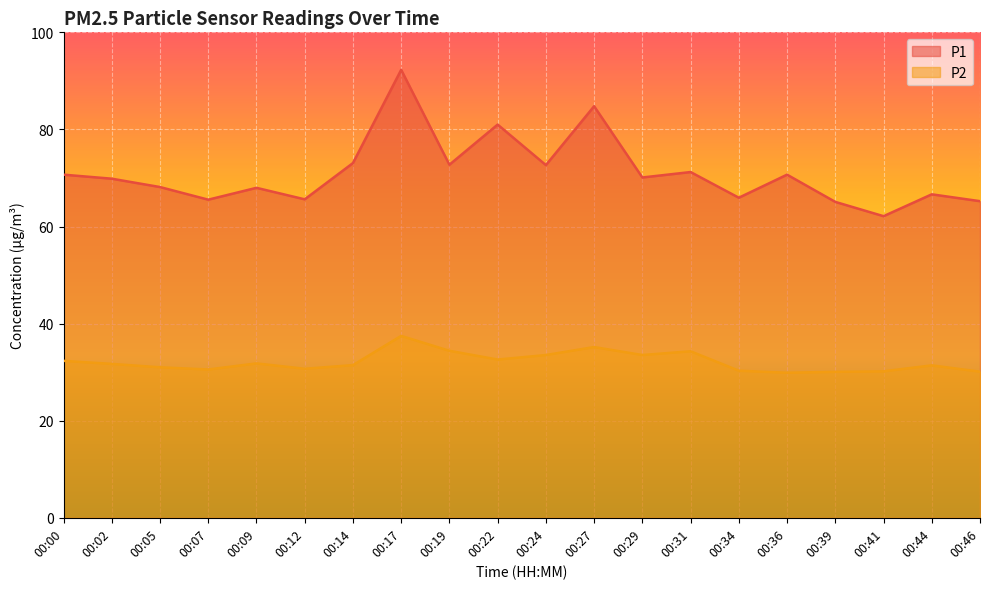

Between 00:12 and 00:27, which series saw the biggest shift?

P1